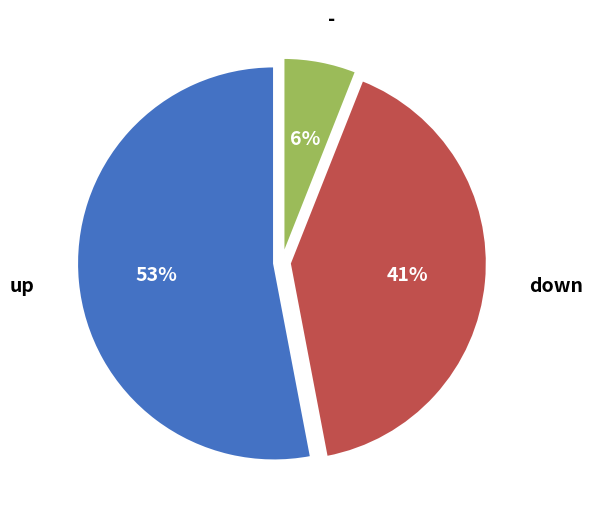

To the nearest percent, what portion does - represent?

6%